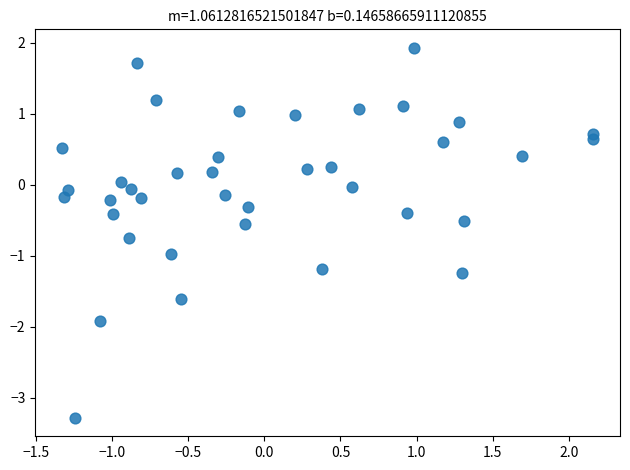

What is the range of Y values (max minus min)?

5.2